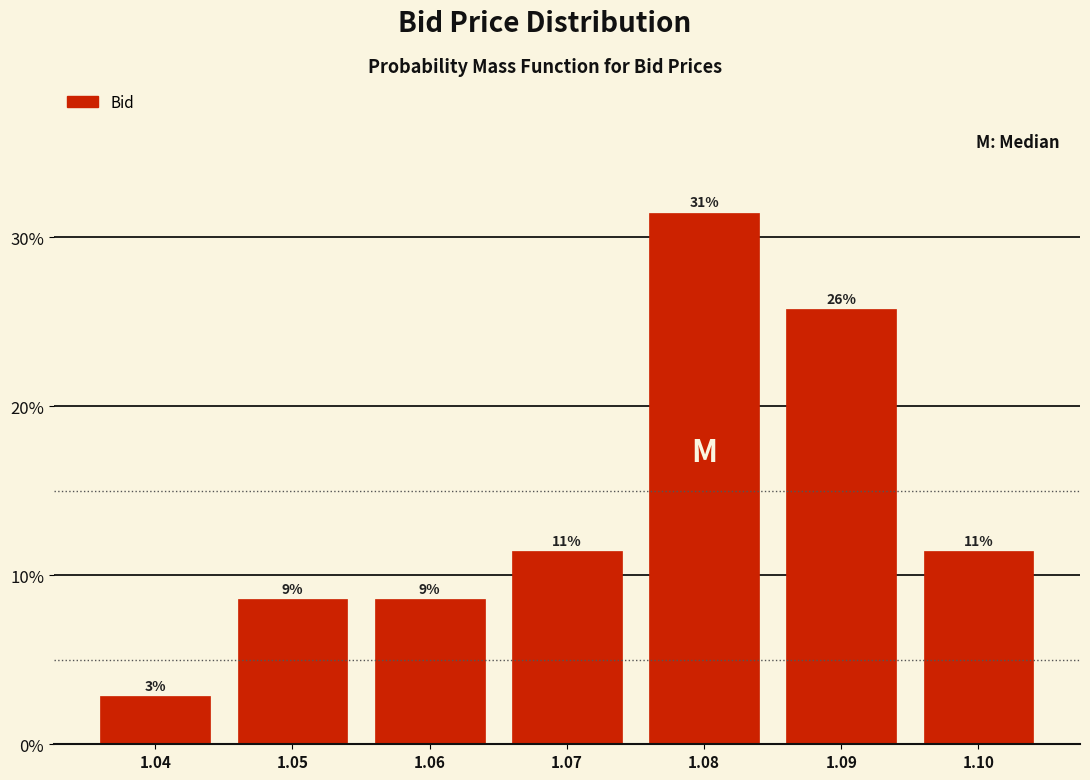

Are the bars horizontal?

No